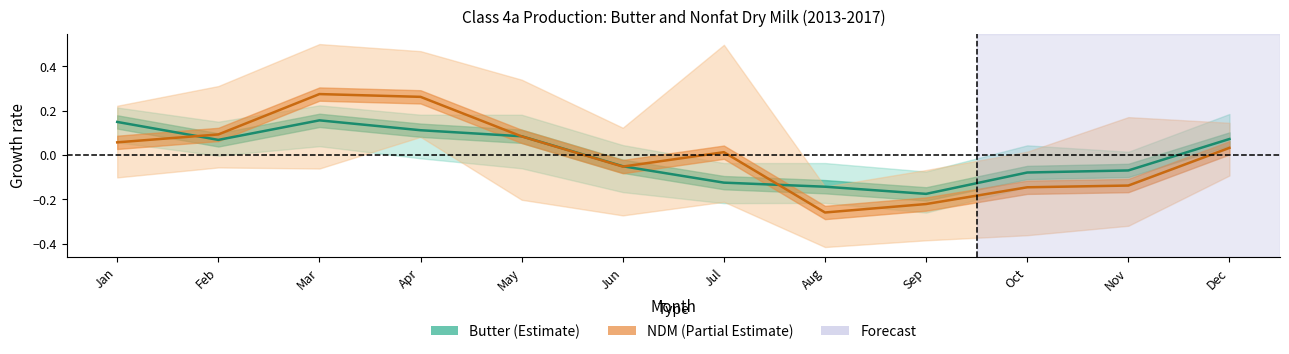

How many intersections are there between NDM (center) and Butter (center)?

4